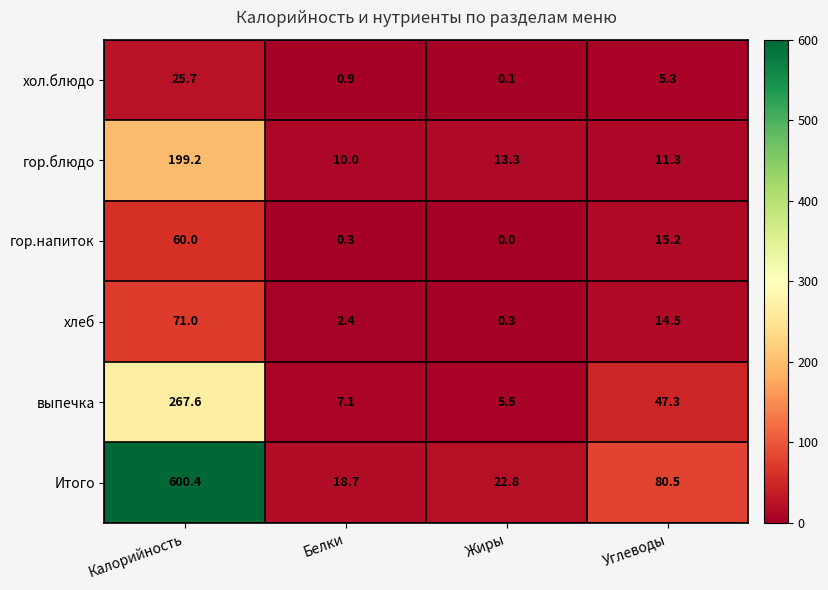

At which category is the sum across all series the highest?

Калорийность